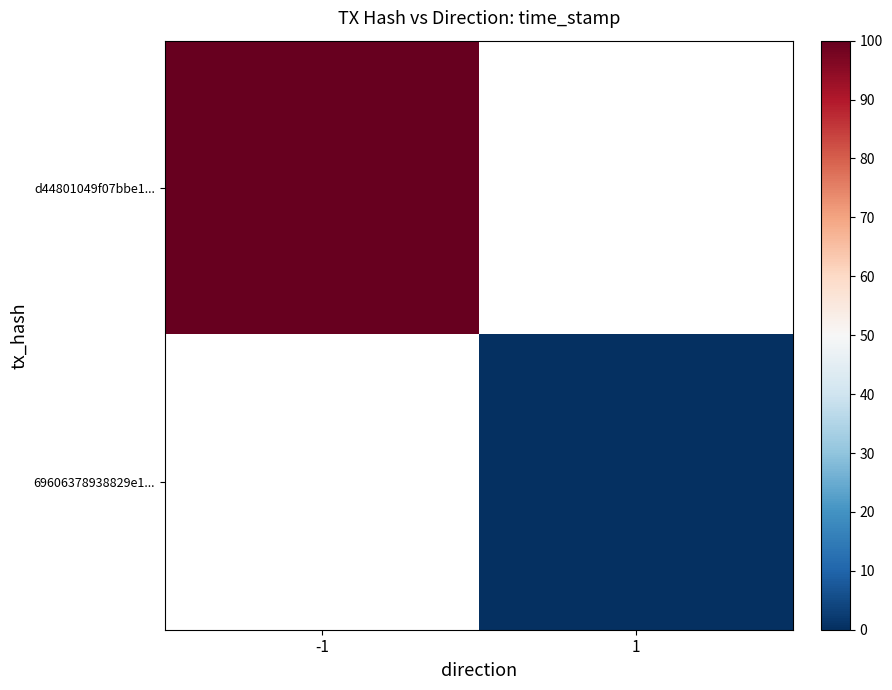

Rank the series by their average value, from lowest to highest.

d44801049f07bbe1..., 69606378938829e1...